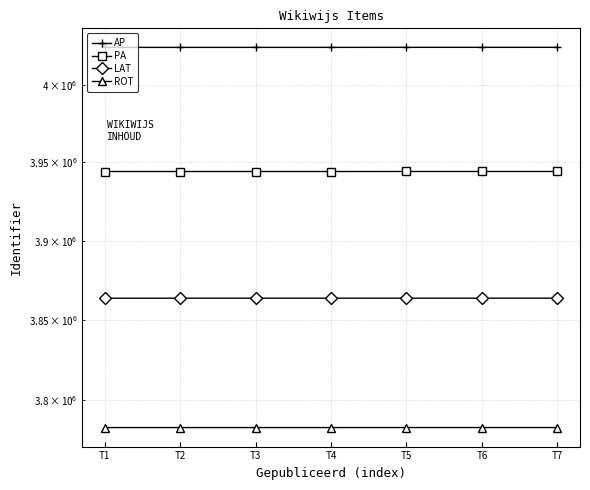

How many values in the ROT series exceed 3783214?

4